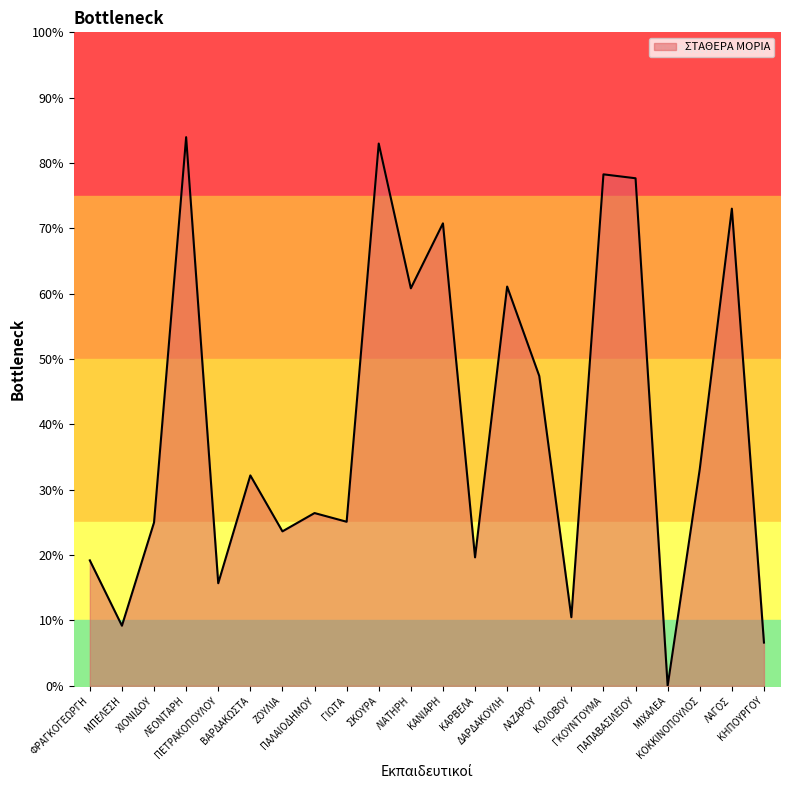

True or false: the data has more than 0 interior local peaks.

True